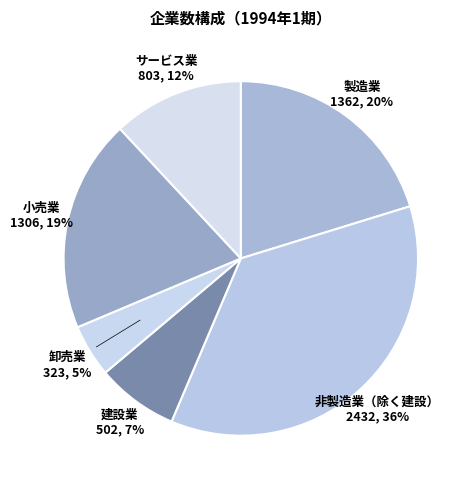

How many slices are in this pie chart?

6